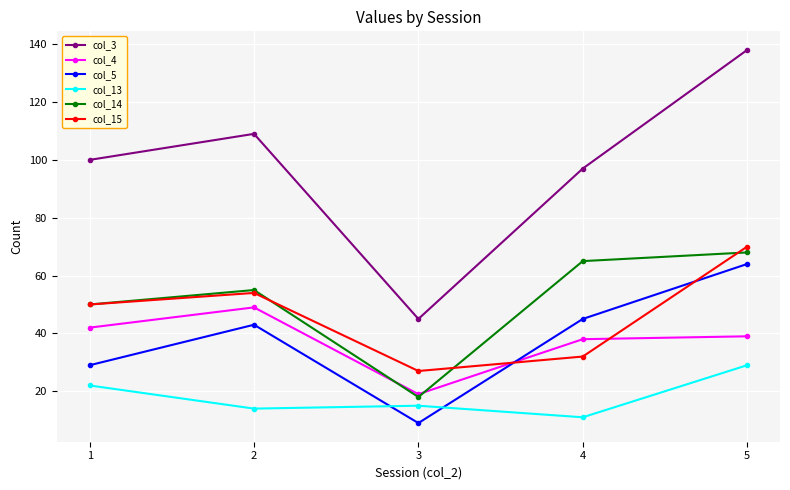

What is the sum of all col_4 values?

187